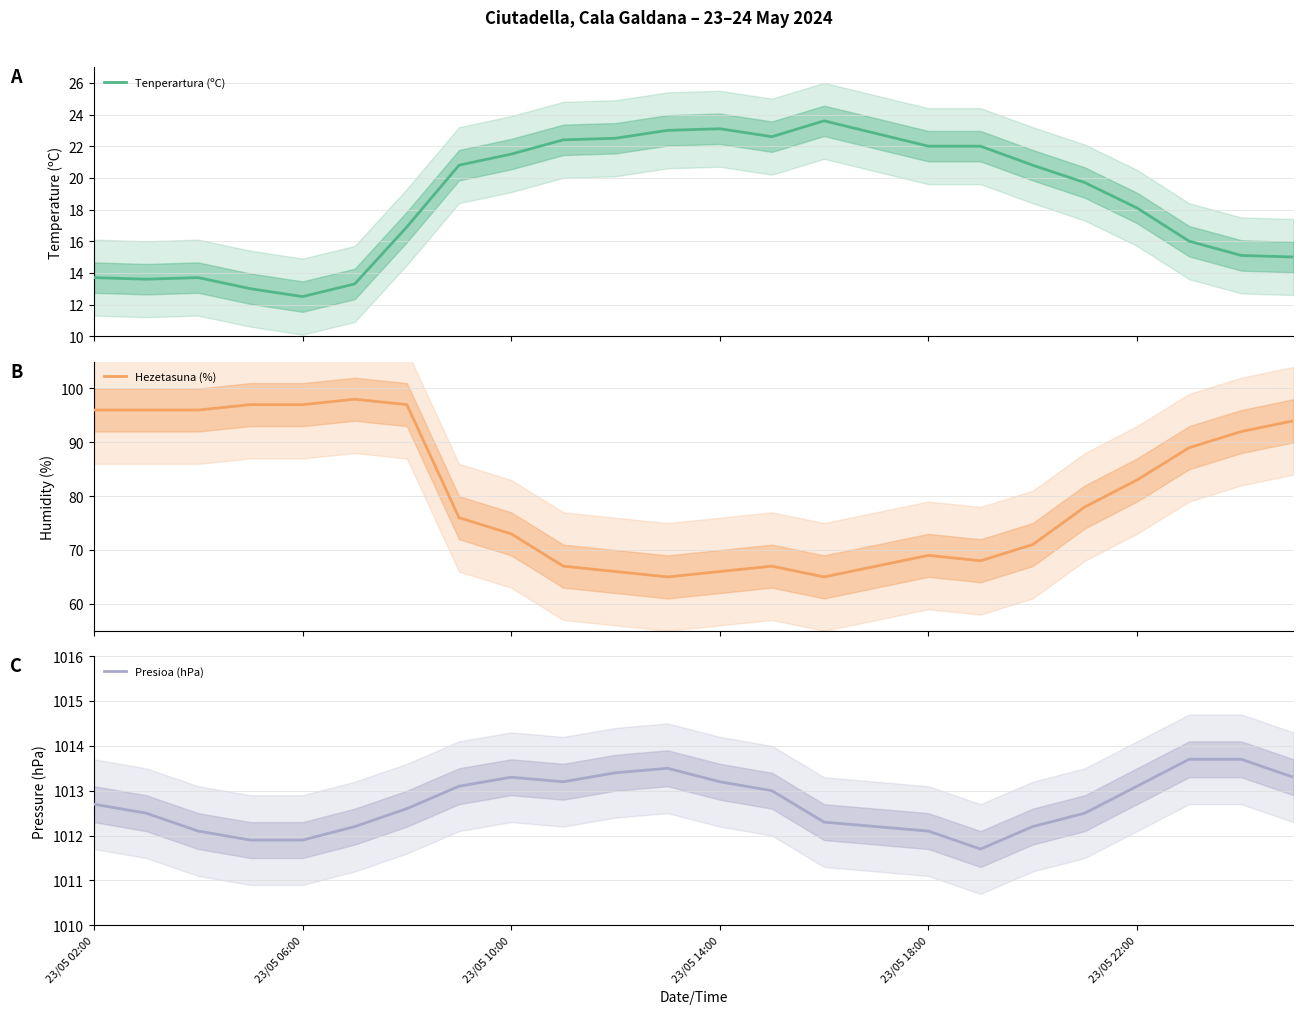

At how many categories does at least one series exceed 463?

24